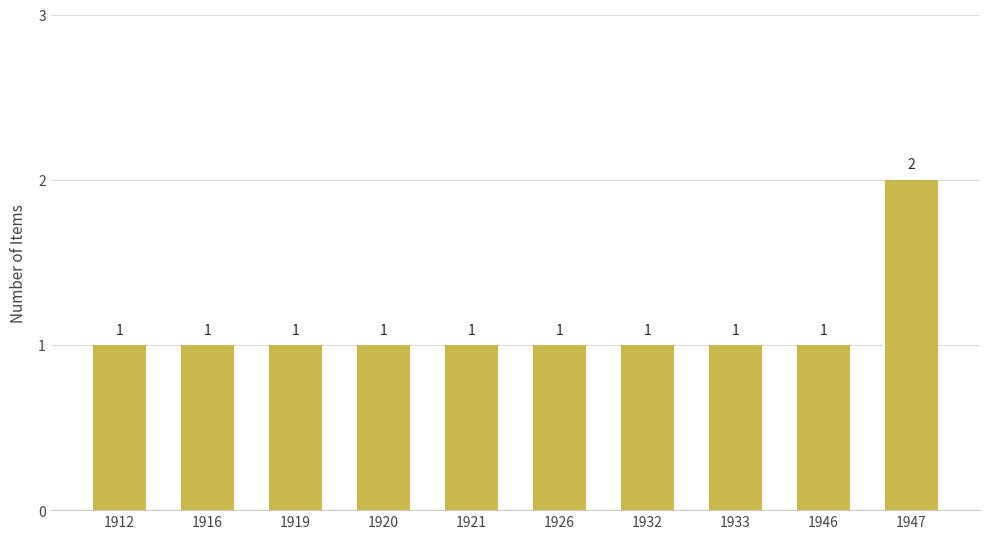

The value at 1933 is 1. True or false?

True